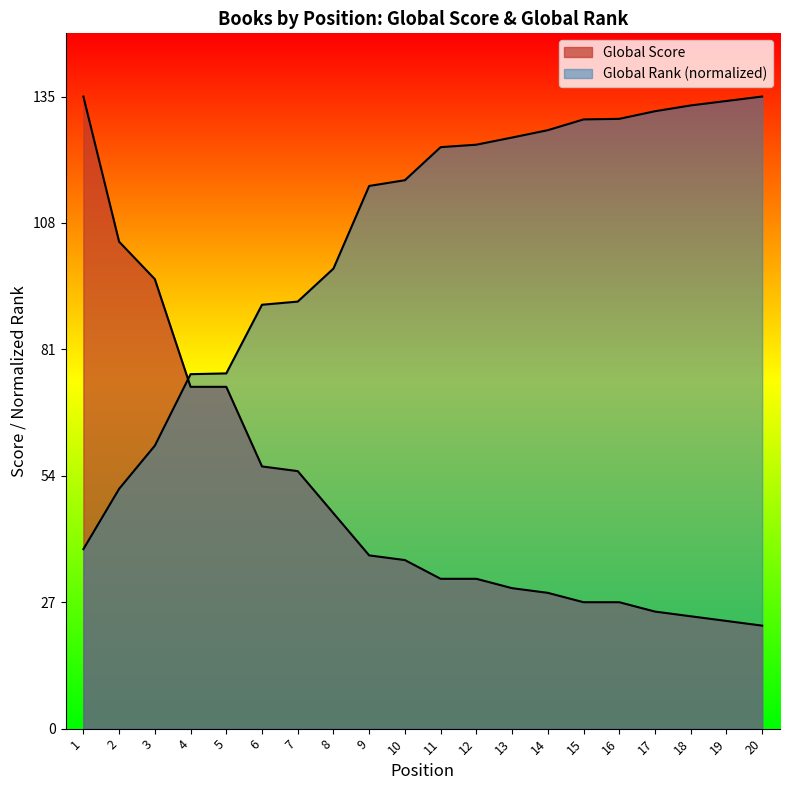

At which category is the sum across all series the highest?

1